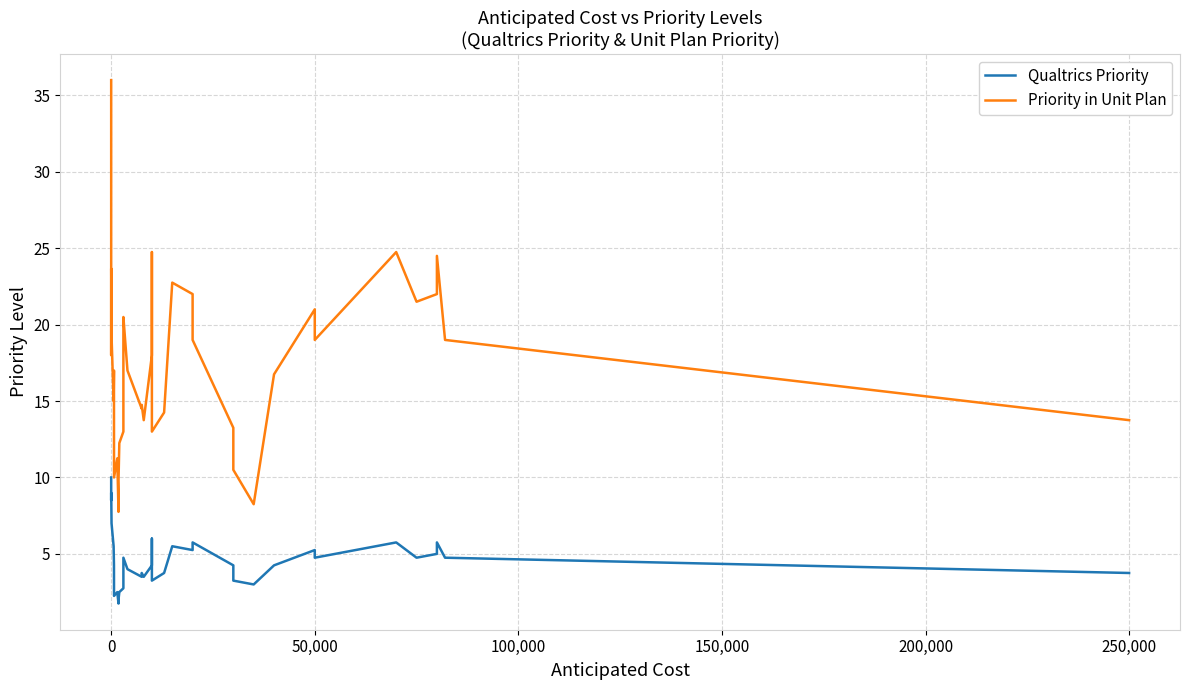

Is this an area chart (filled region under the line)?

No